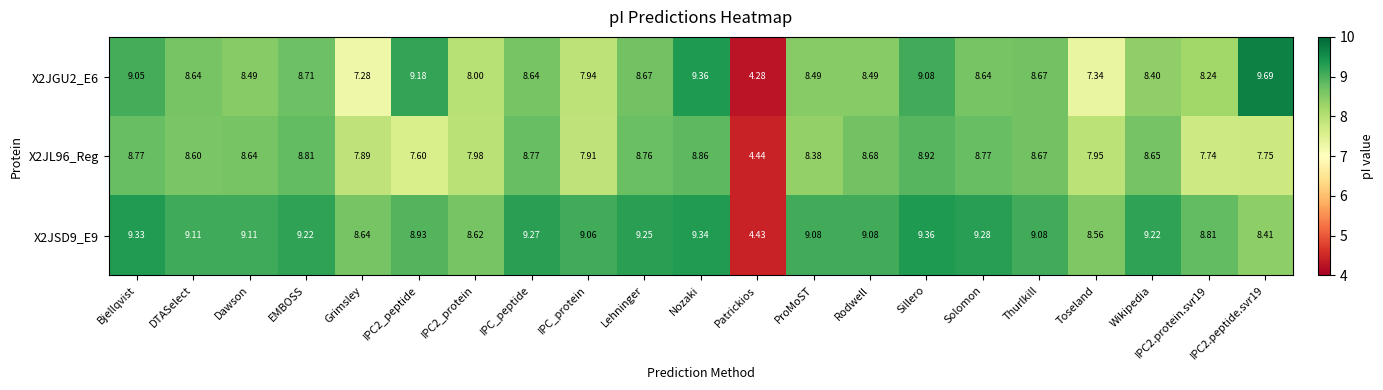

Between Lehninger and Rodwell, which series saw the biggest shift?

X2JGU2_E6